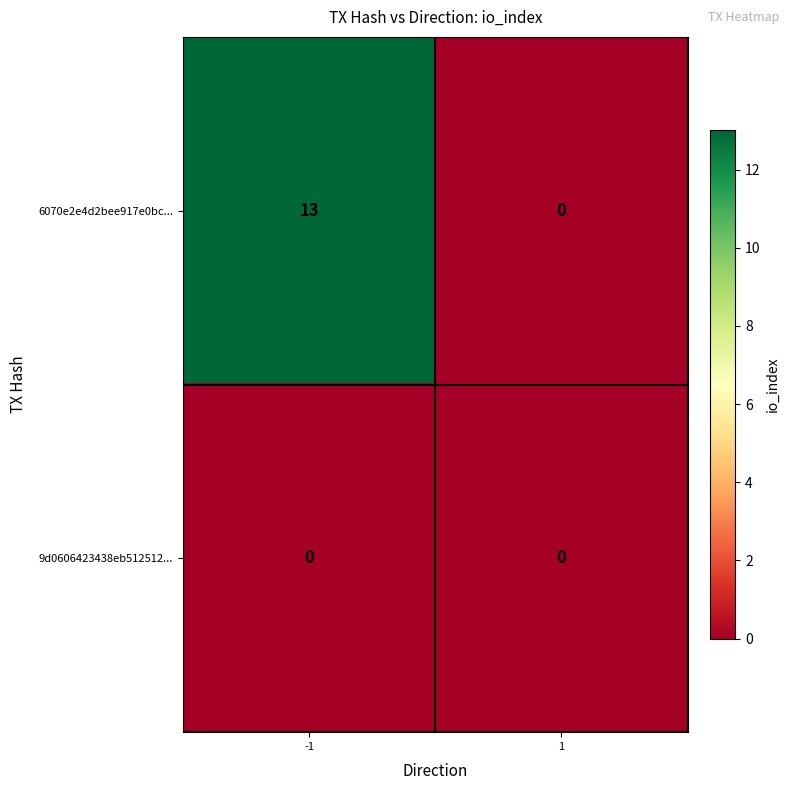

Between -1 and 1, which series saw the biggest shift?

6070e2e4d2bee917e0bc...